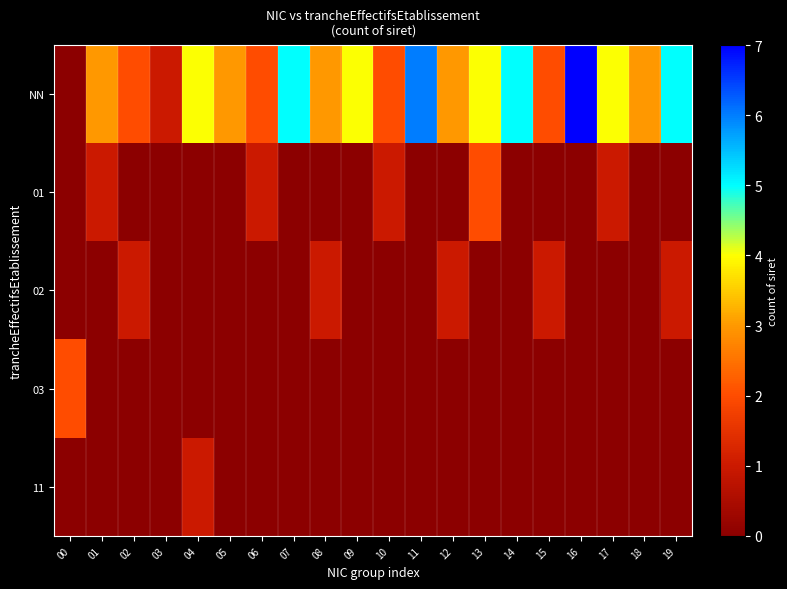

Count the number of data series in this chart.

5